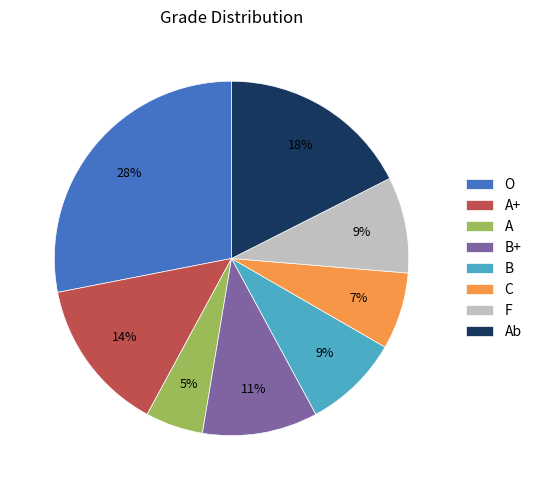

Which category has the smallest portion of the pie?

A